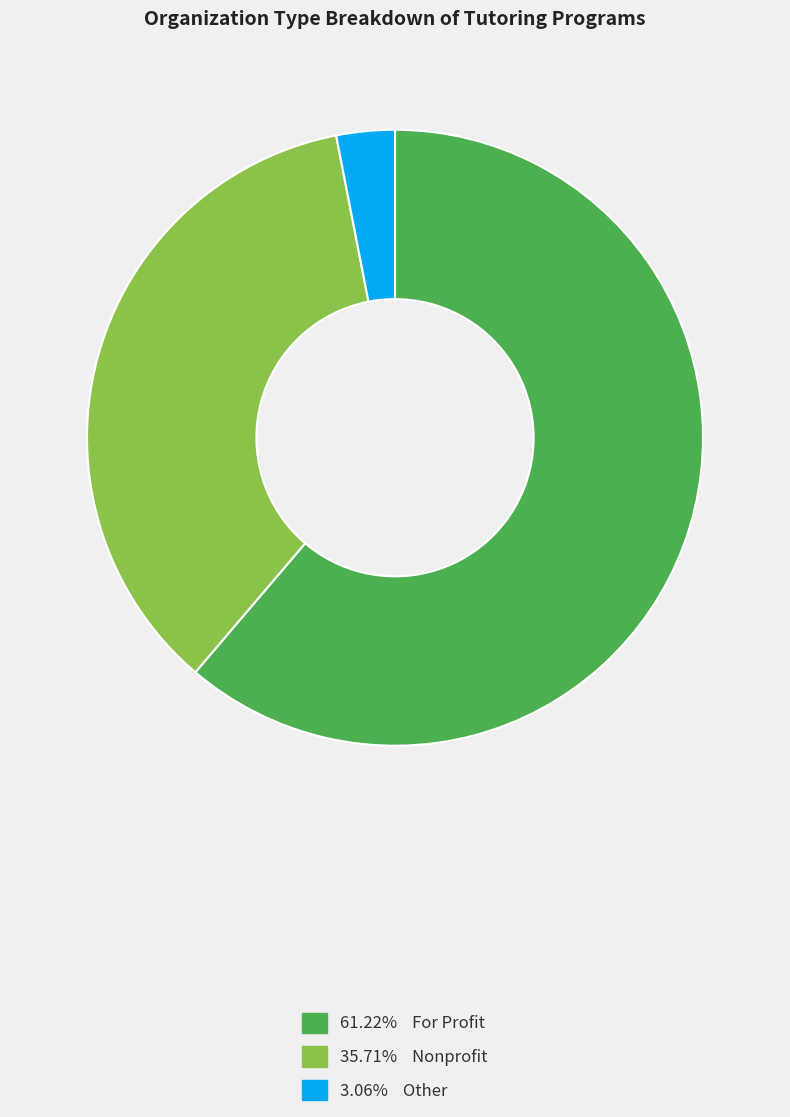

Does any single category account for the majority?

Yes